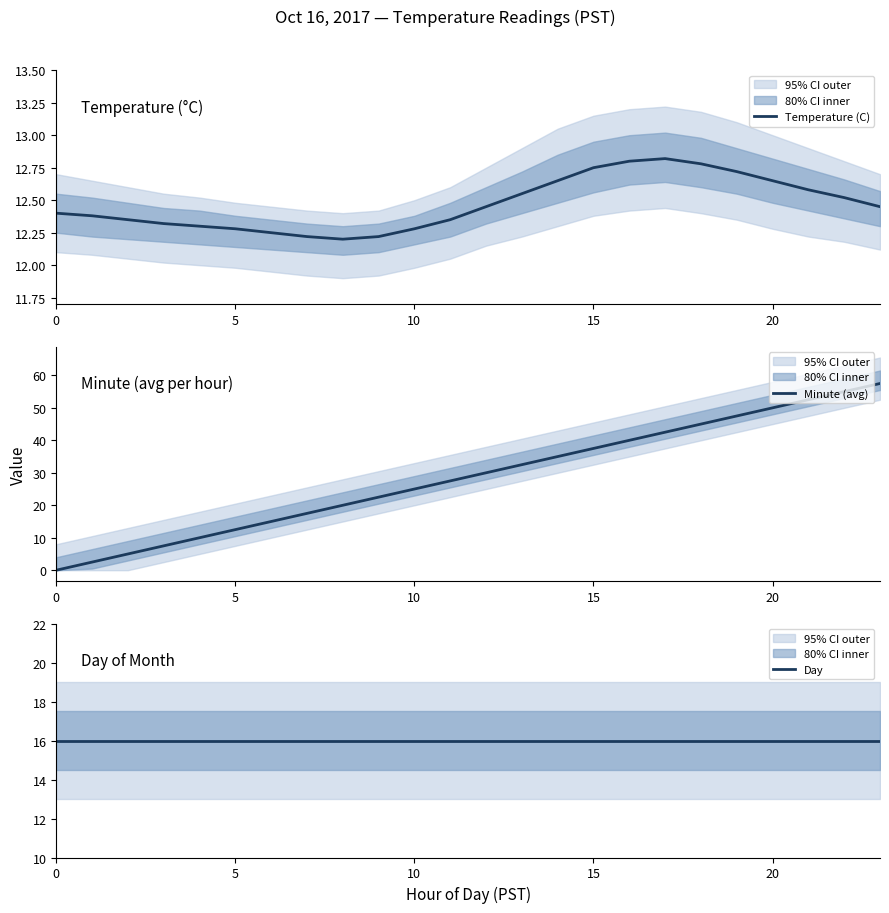

At how many categories does at least one series exceed 5?

24